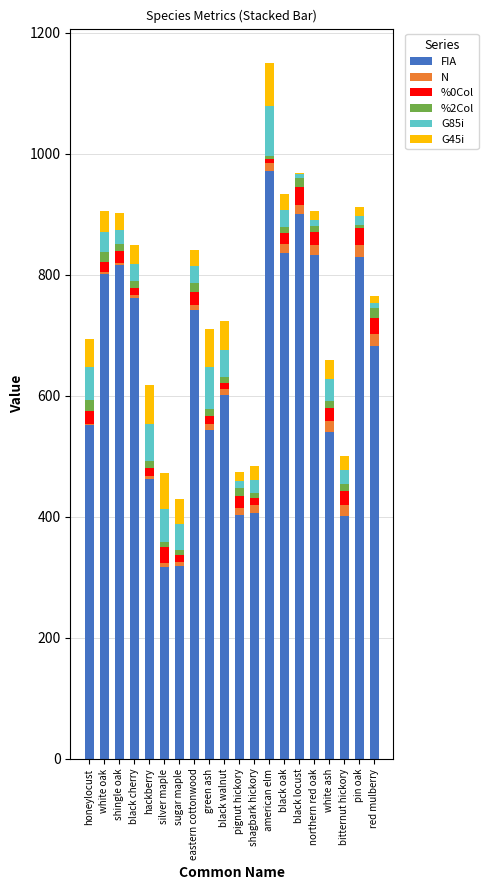

True or false: FIA has a value of 922.8 at black walnut.

False